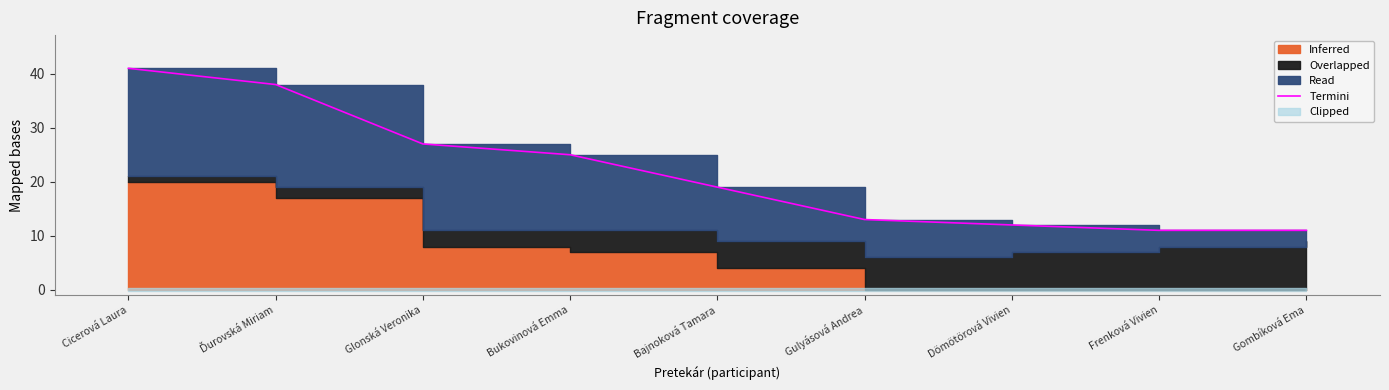

What is the difference between the maximum and minimum values?

30